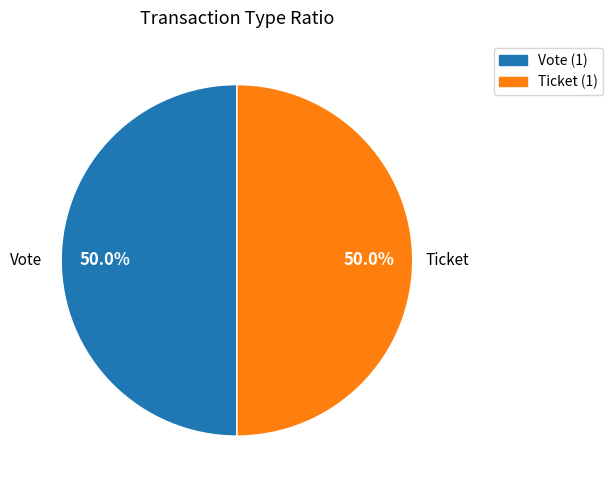

How many segments does this pie chart have?

2